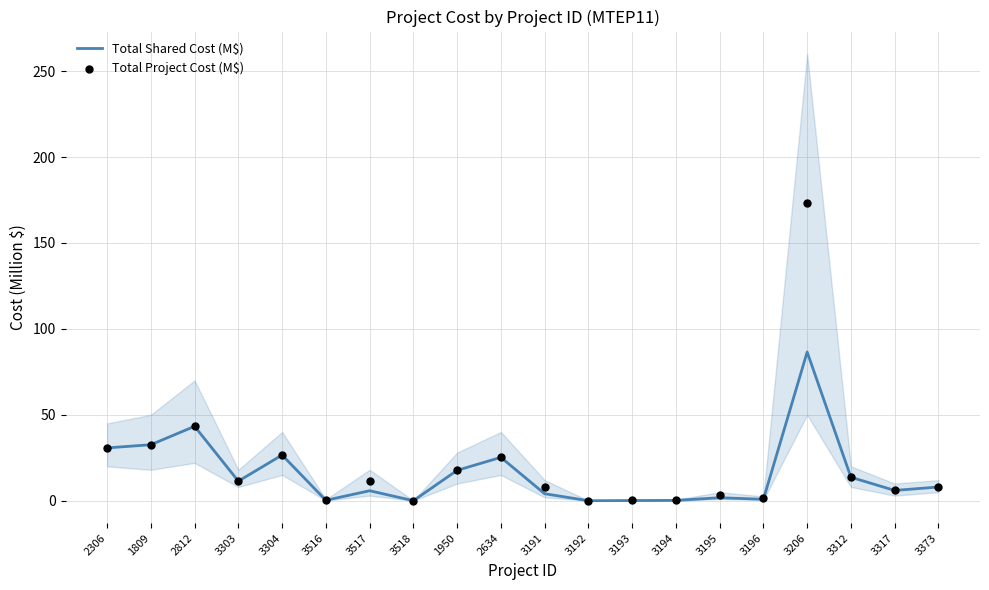

Which series has the largest total across all categories?

Total Project Cost (M$)